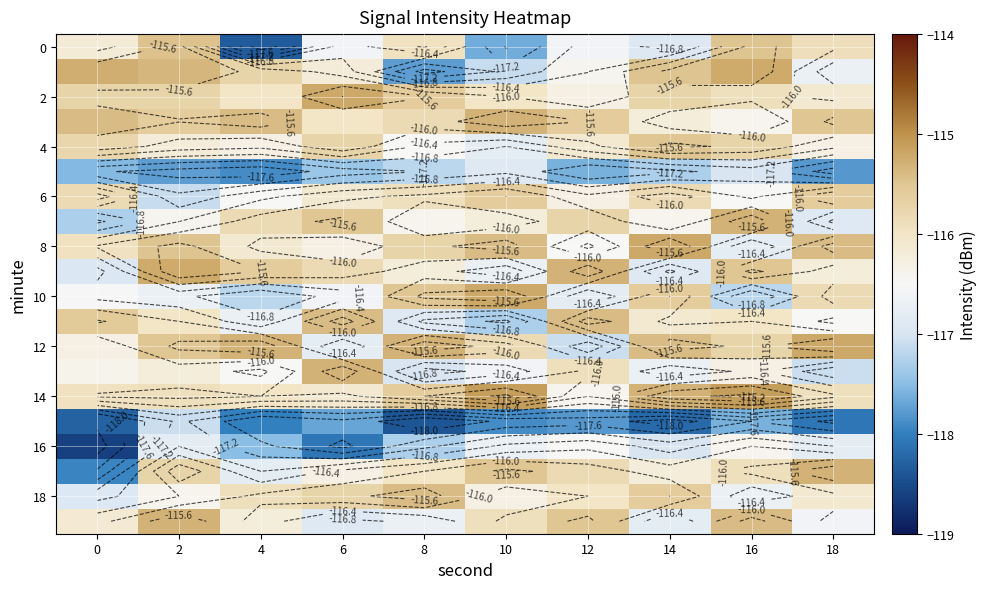

The value of 18 at 18 is -170.1. True or false?

False